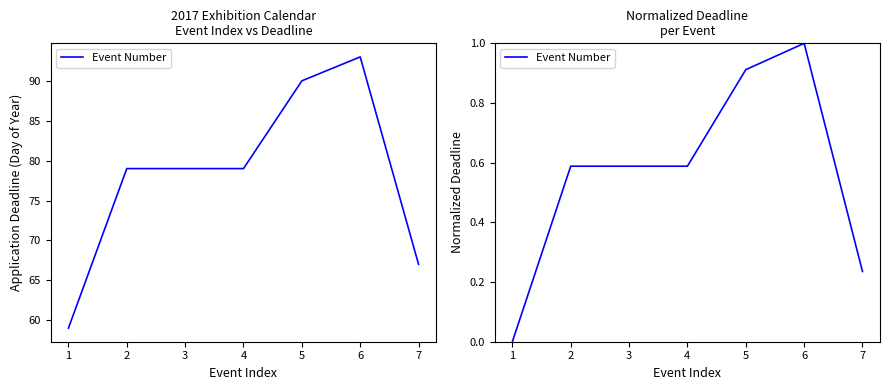

What is the value of the 5th point from the left?

0.9